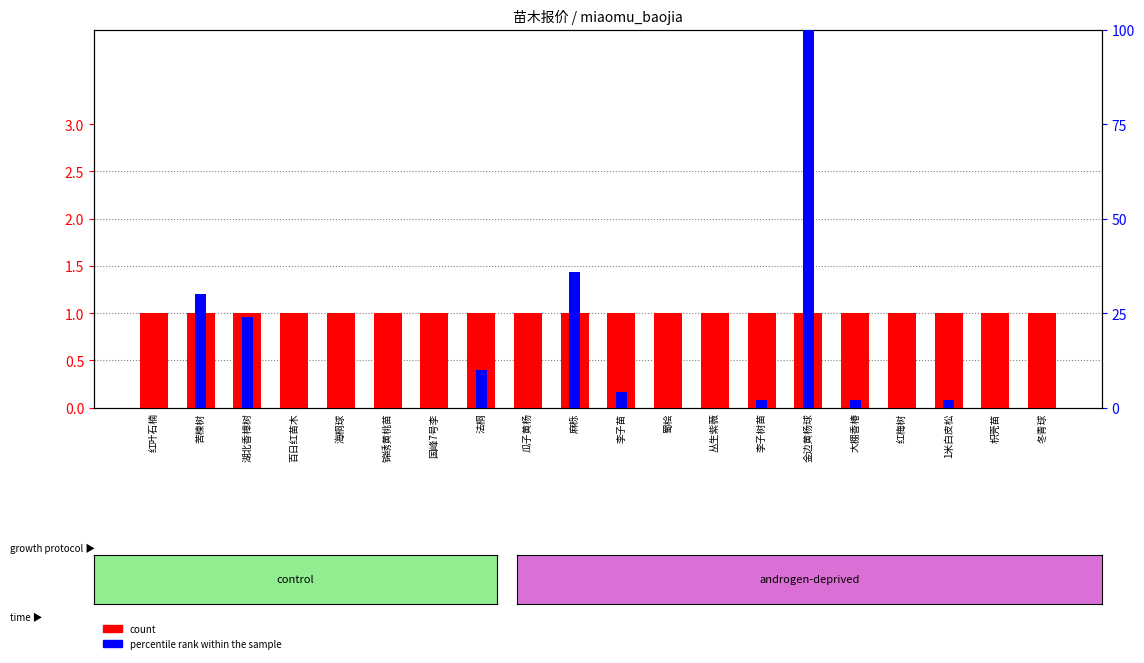

How many bars are there in total?

40